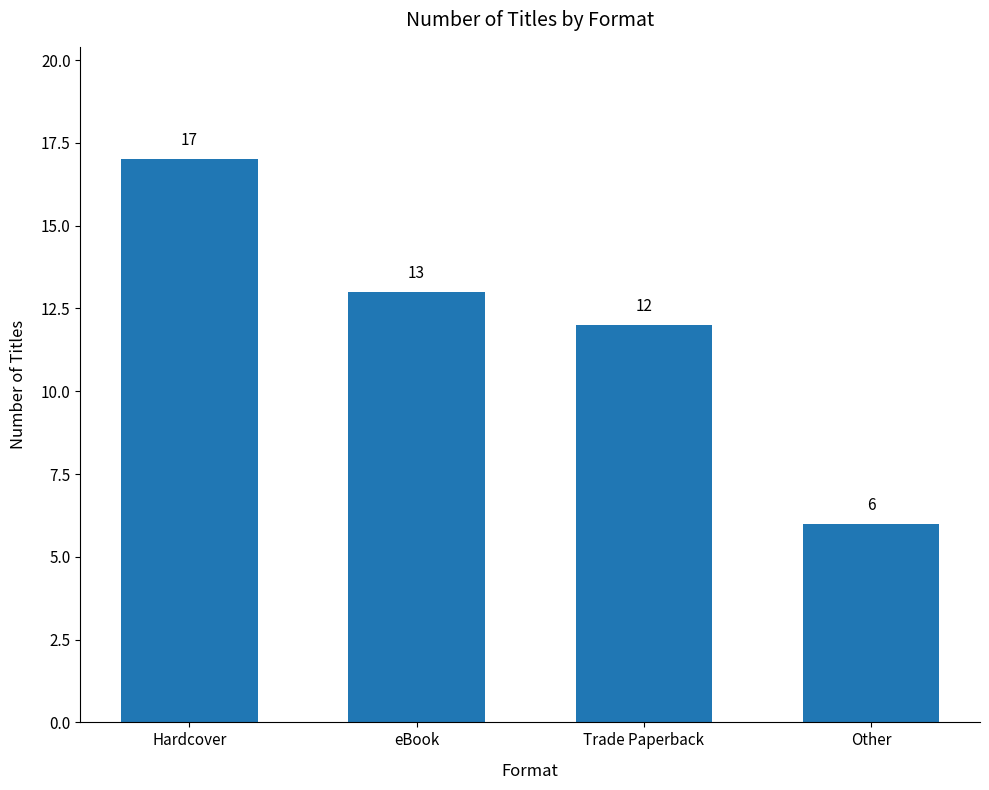

What is the value of the 1st bar from the left?

17